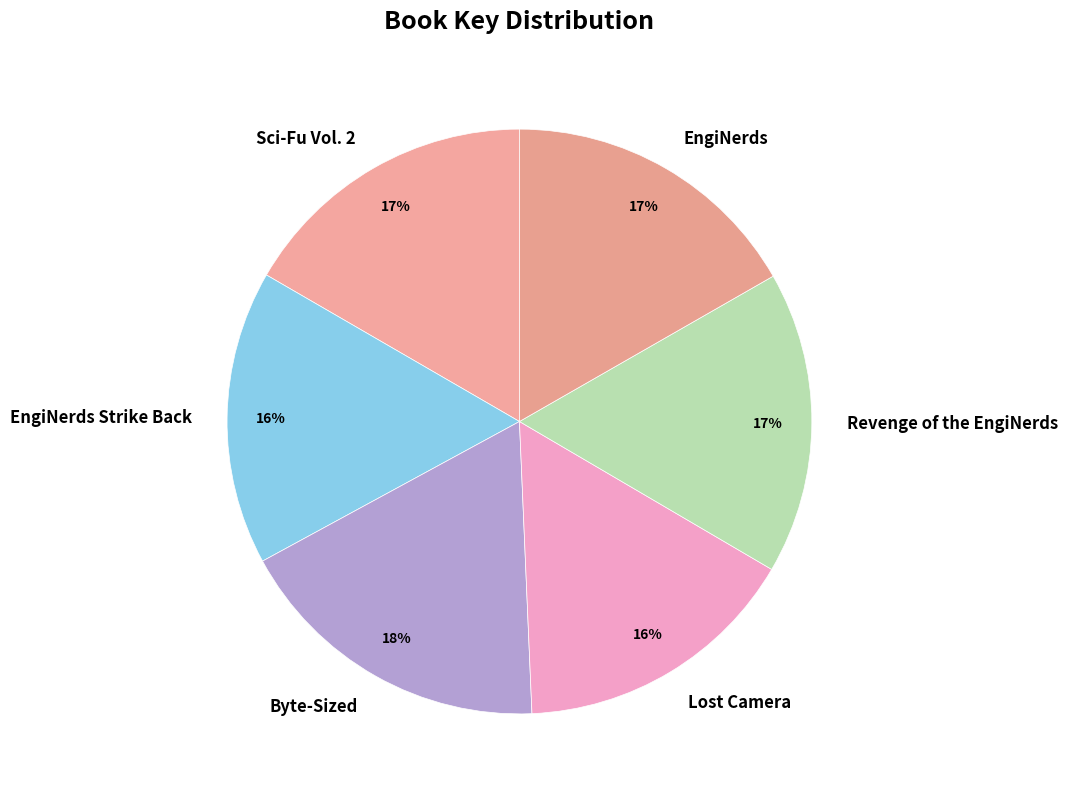

Combined, do EngiNerds Strike Back and Sci-Fu Vol. 2 account for over 50%?

No